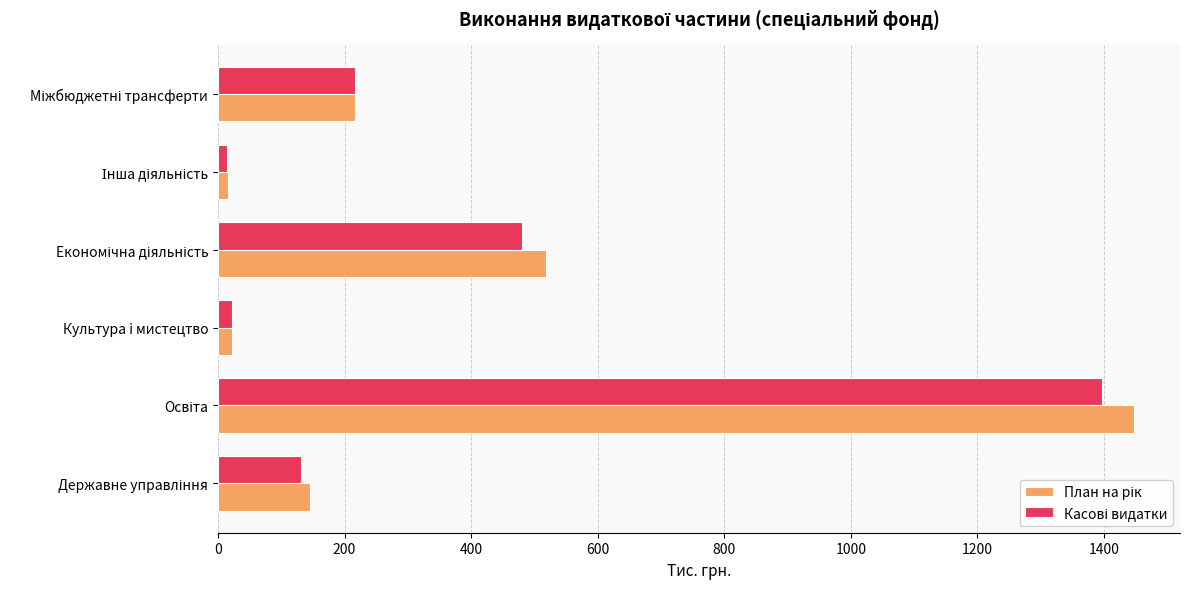

What is the difference between the maximum and minimum values in the Касові видатки series?

1383.1